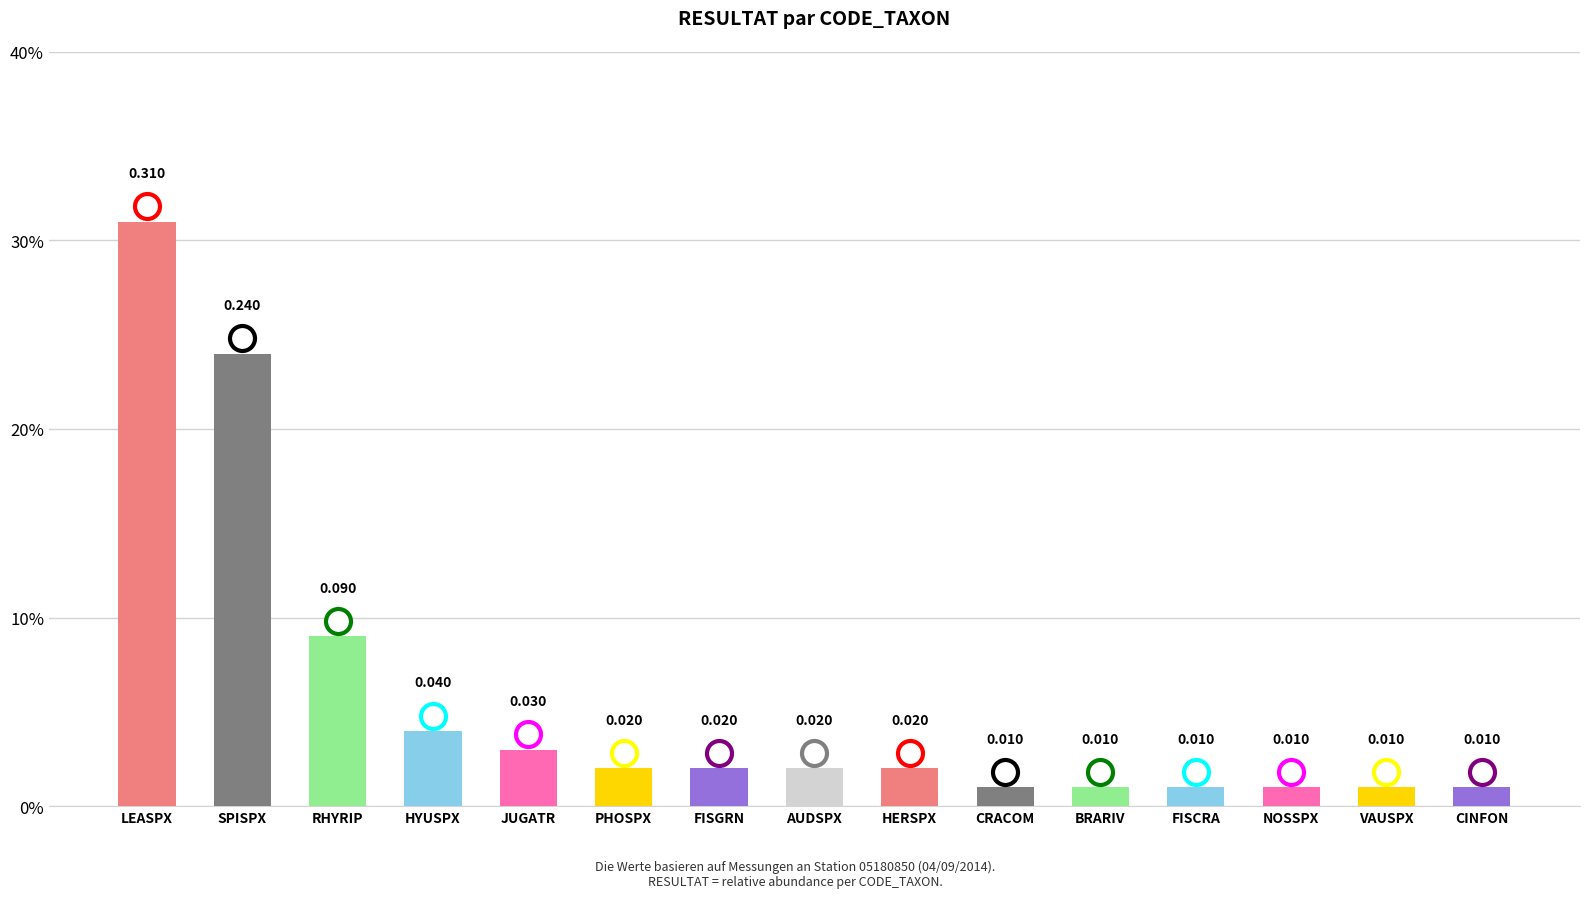

Does the chart contain any negative values?

No